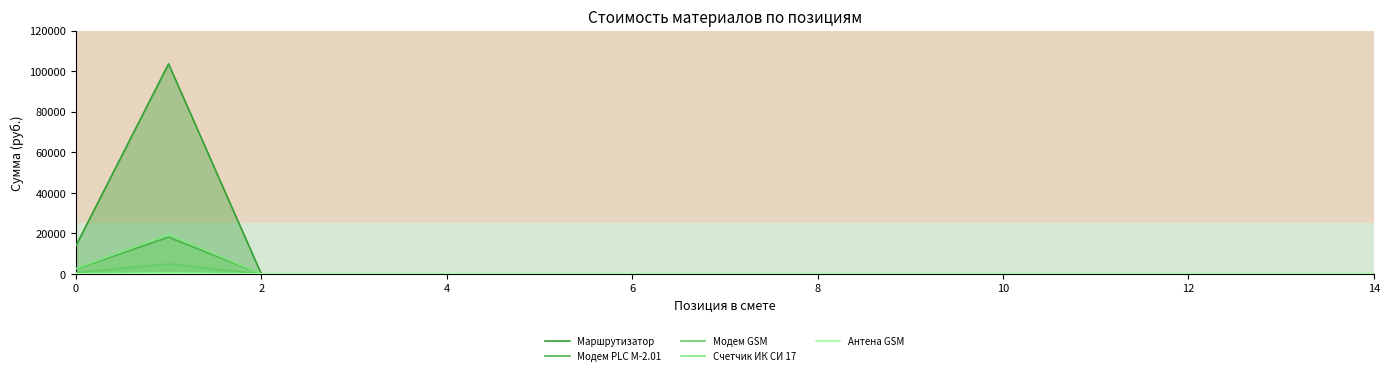

Which series has the largest total across all categories?

Маршрутизатор